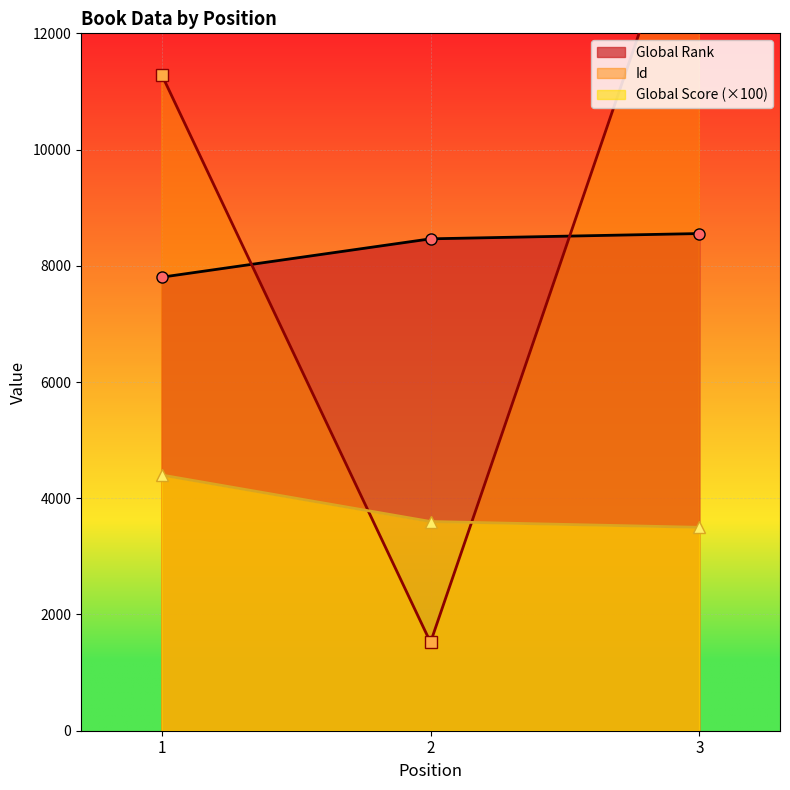

At which category is the sum across all series the highest?

3